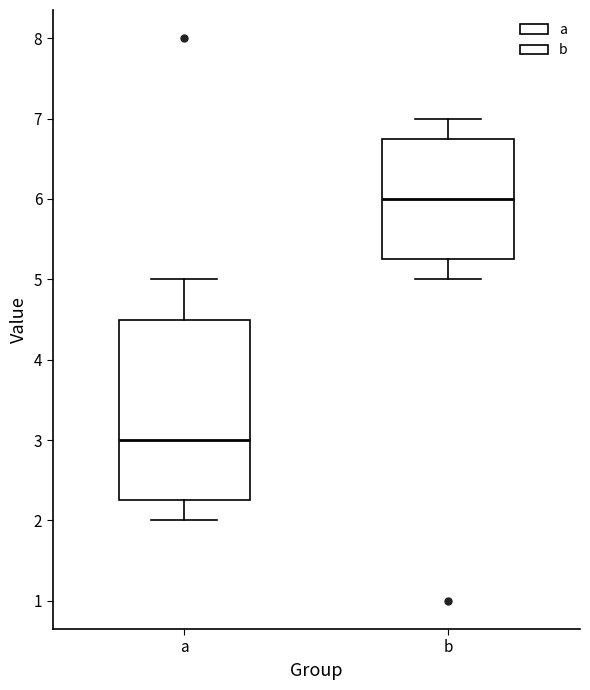

Which box is the tallest, from its lower edge to its upper edge?

a